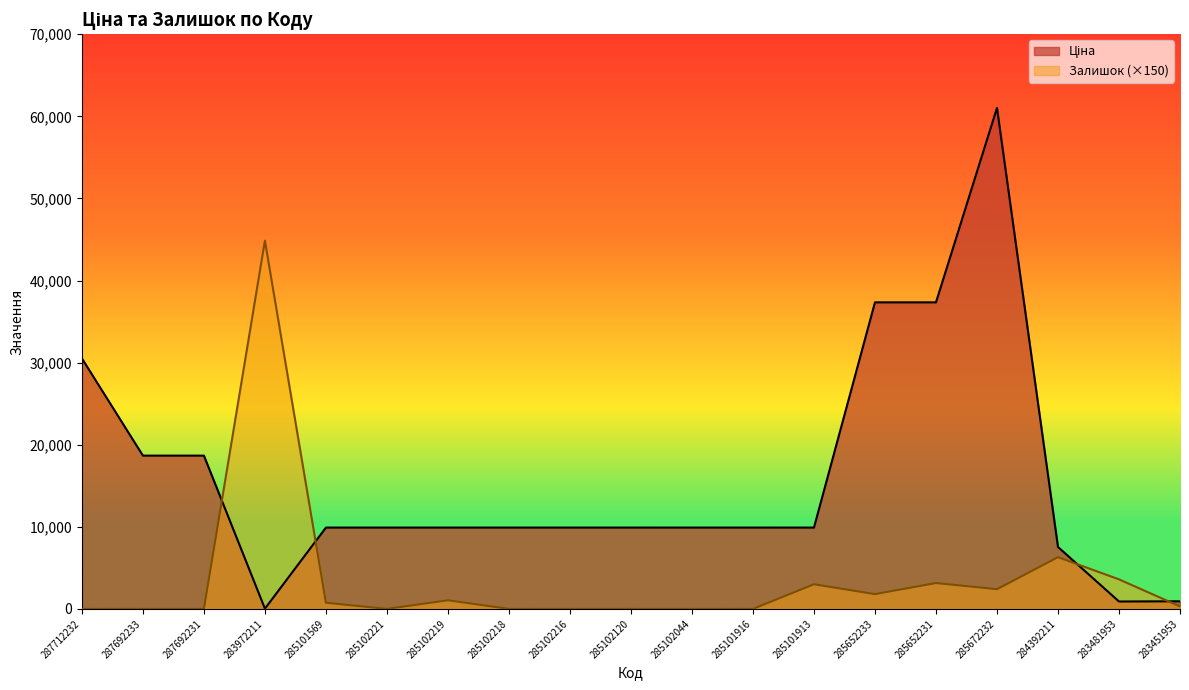

What is the label of the 9th point from the left?

285102216